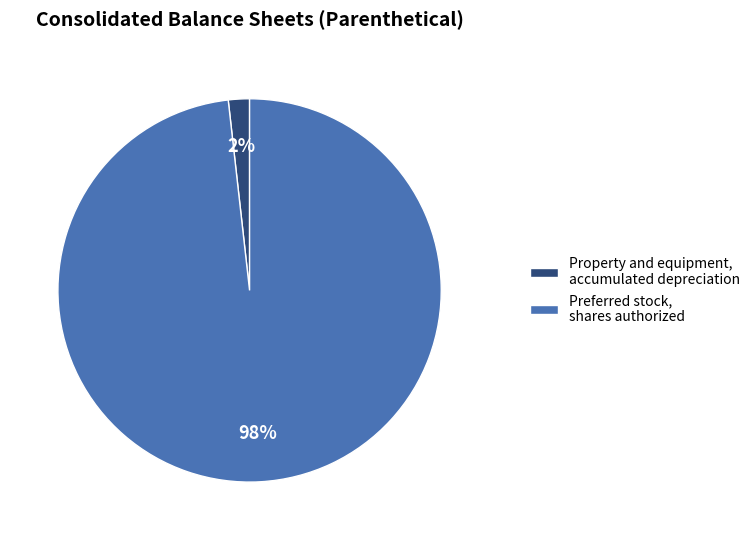

Count the number of slices in the pie.

2